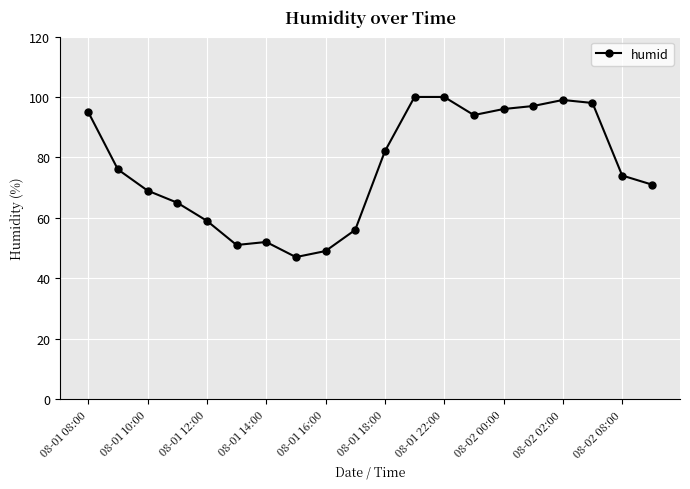

What is the value of the 10th point from the left?

56